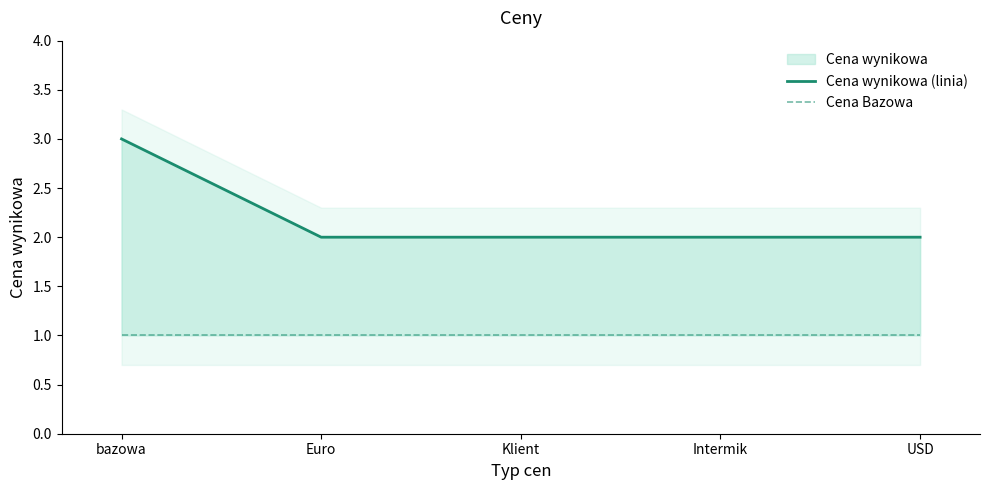

What is the label of the 4th point from the right?

Euro